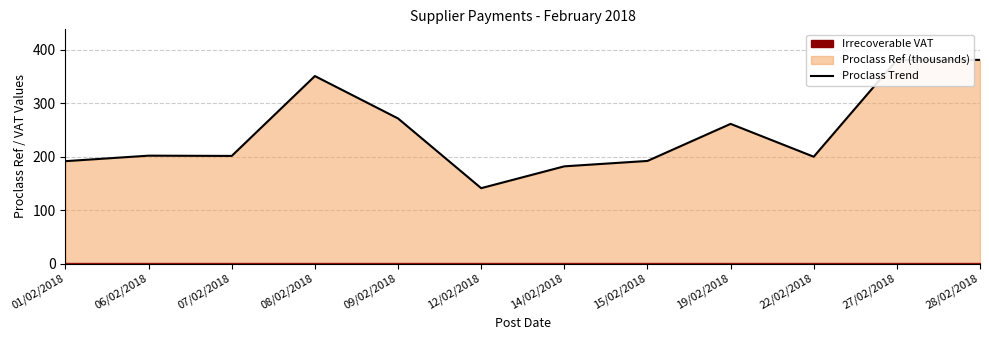

At which category does the data reach its first local peak?

06/02/2018